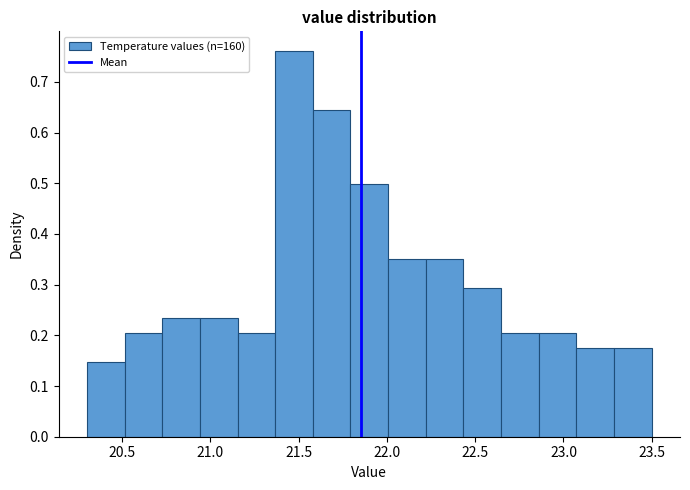

How tall is the bar that spans 22.65 to 22.85 on the x-axis? Neither the bar edges nor the heights are printed on the chart, so give them approximately, as read against the axes.

0.21